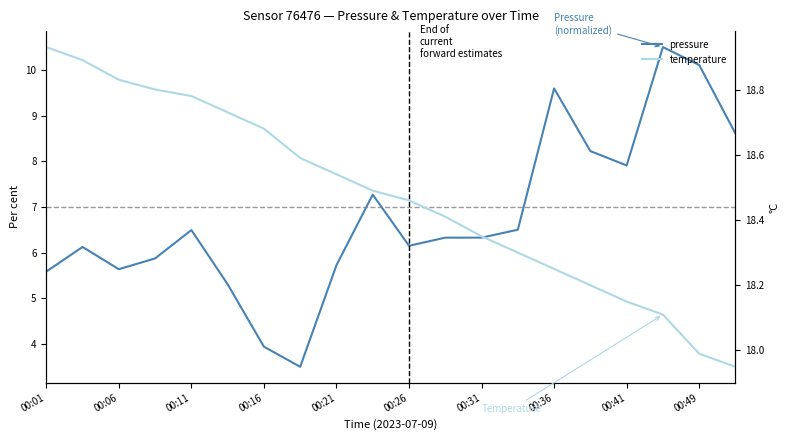

True or false: pressure has more than 0 points higher than both neighbors.

True